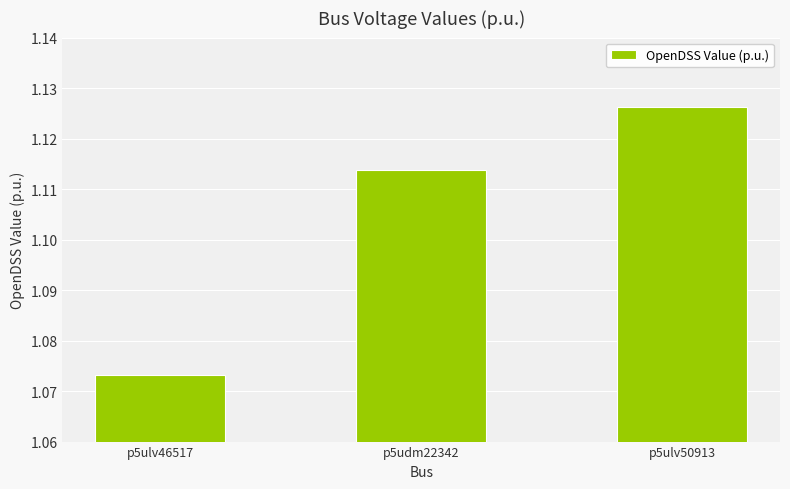

What is the label of the 2nd bar from the left?

p5udm22342